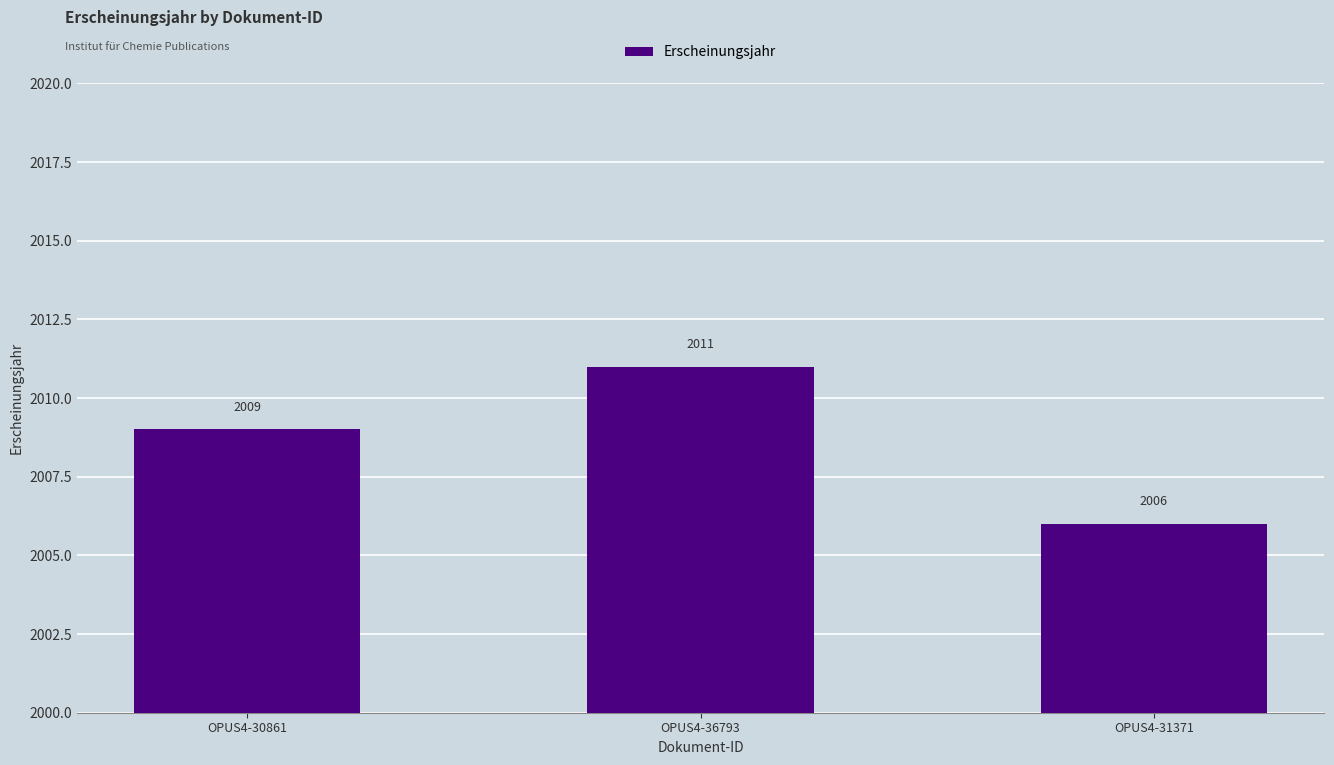

How many categories are shown in the chart?

3